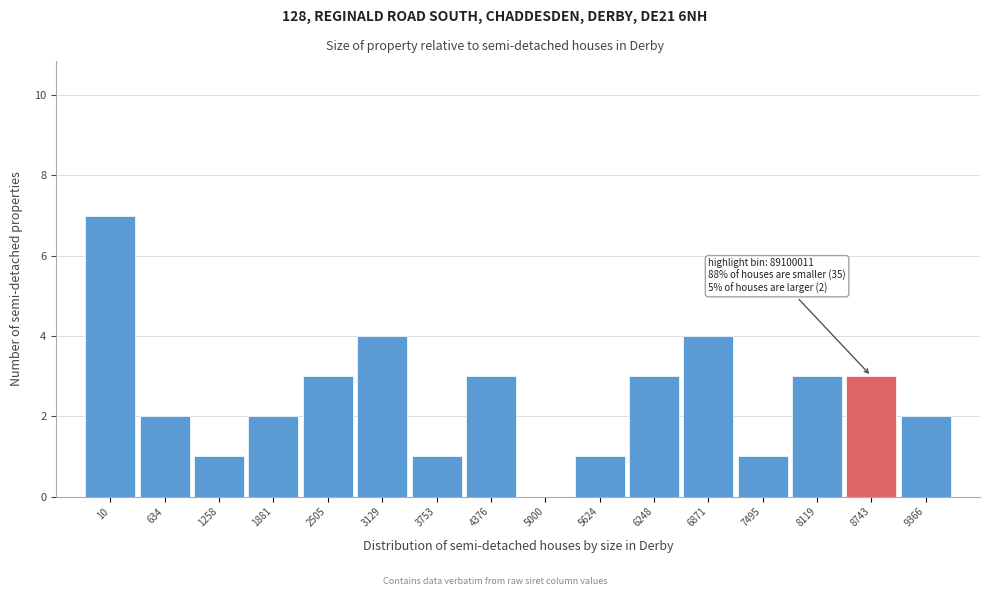

Reading right to left, list all the values displayed in this chart.

9366=2	8743=3	8119=3	7495=1	6871=4	6248=3	5624=1	5000=0	4376=3	3753=1	3129=4	2505=3	1881=2	1258=1	634=2	10=7